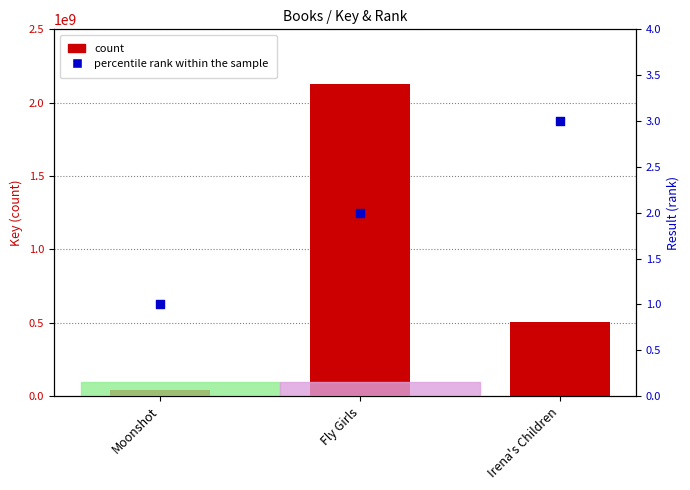

Which series reaches the maximum Y coordinate?

count